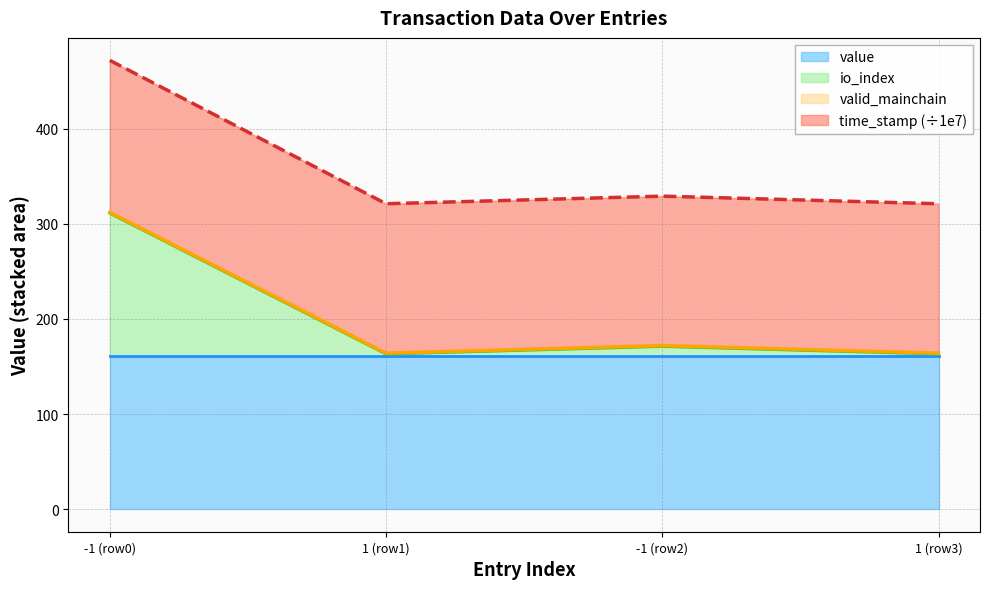

What is the minimum value for value?

161.0